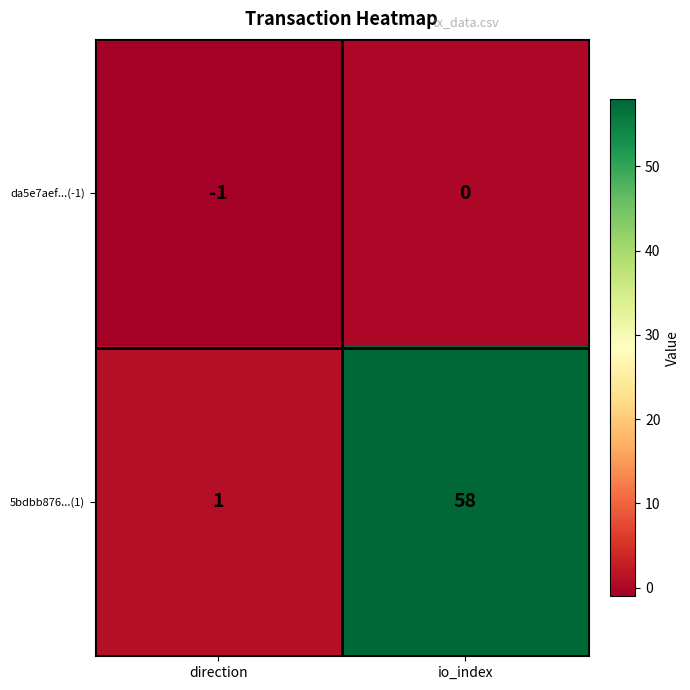

What is the total value across all series at io_index?

58